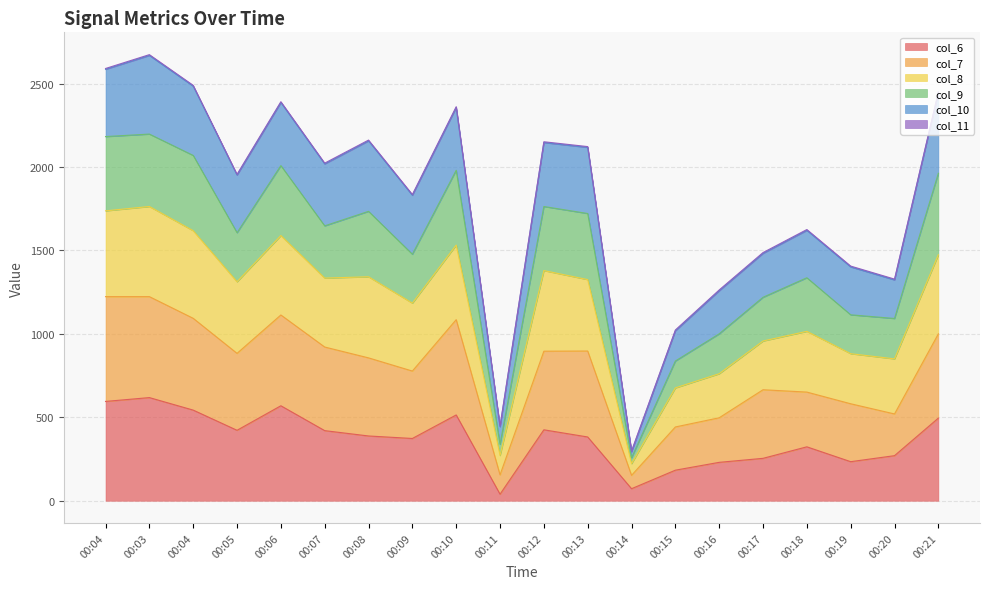

At which label does col_6 reach its minimum?

00:11